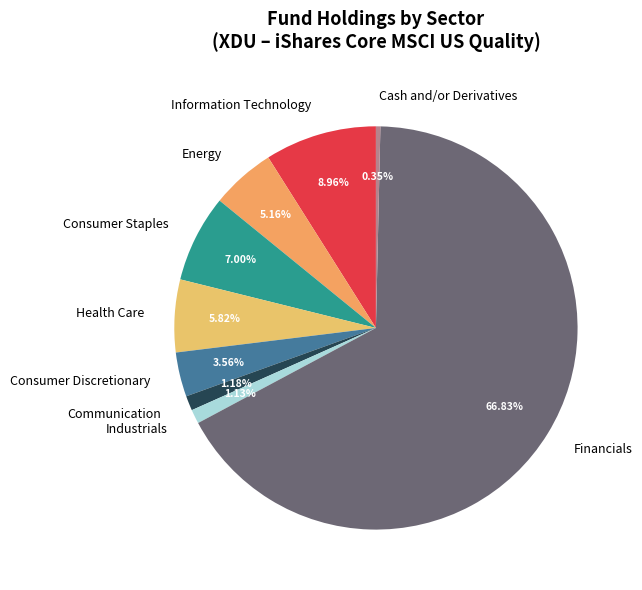

Which slice is the smallest?

Cash and/or Derivatives